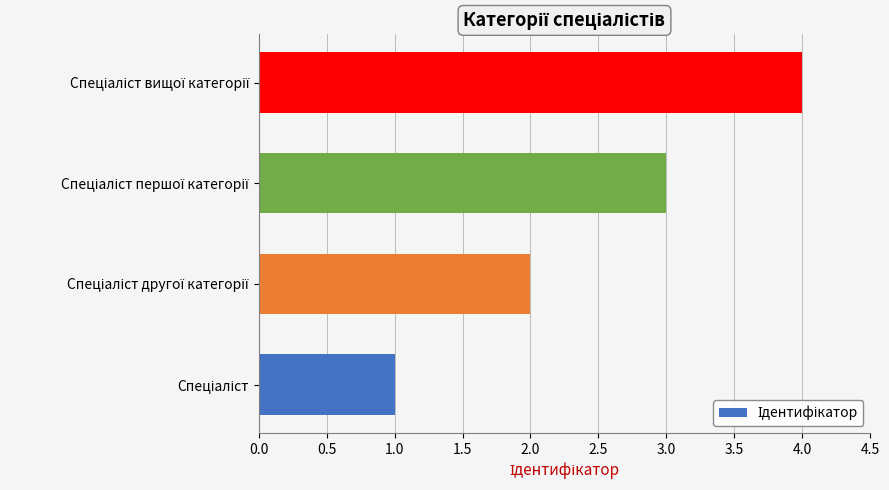

What is the greatest value displayed?

4